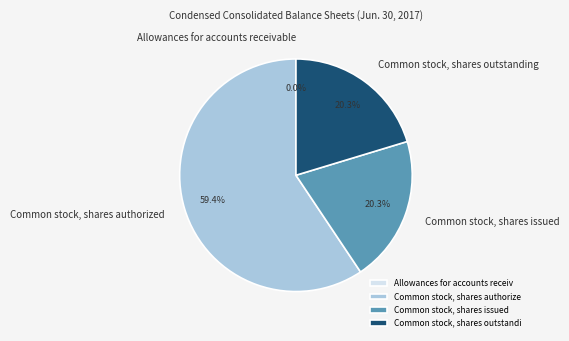

What percentage do Common stock, shares outstanding and Common stock, shares issued together represent?

40.6%